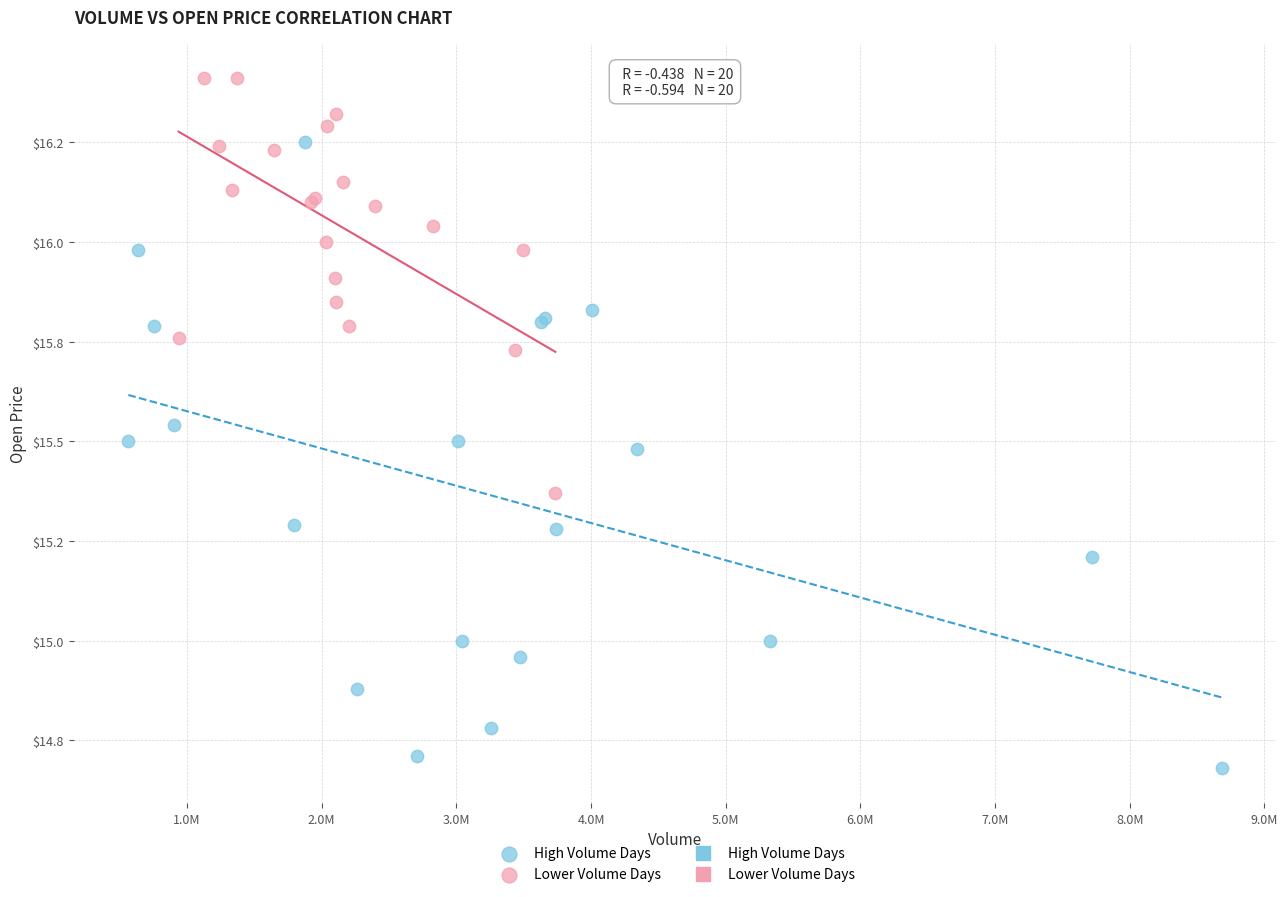

Which series contains the lowest Y value?

High Volume Days